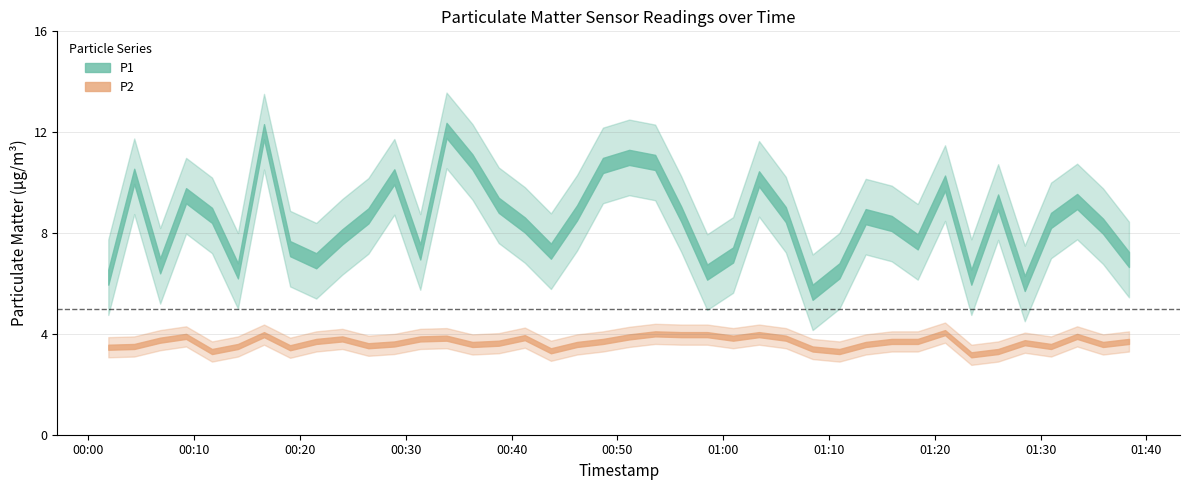

At how many categories does at least one series exceed 9?

14